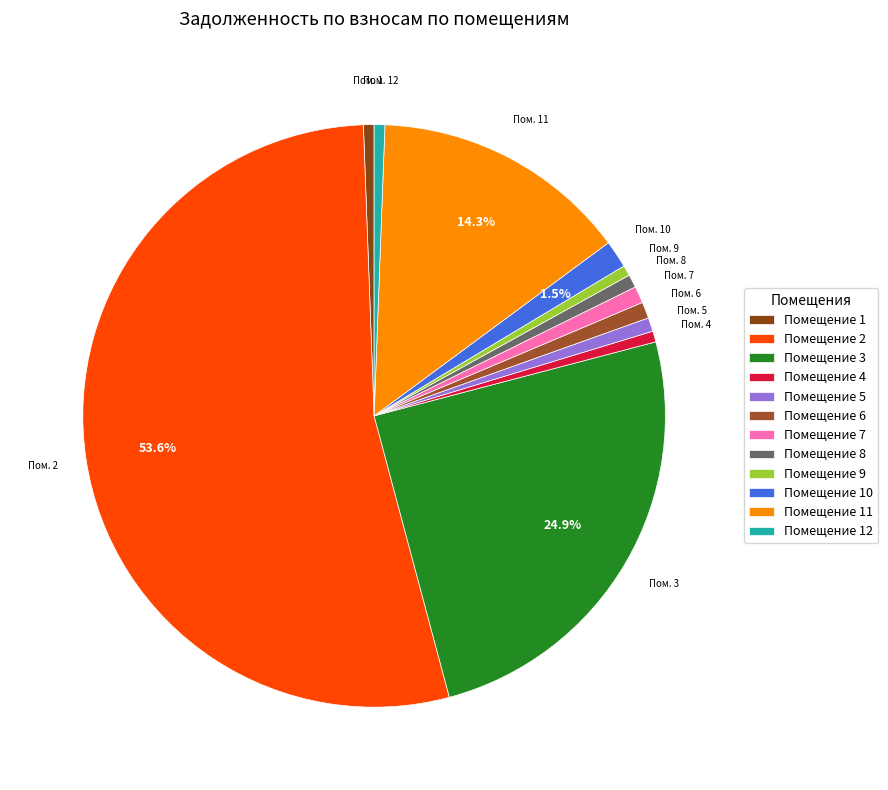

To the nearest percent, what is the average slice percentage?

8%